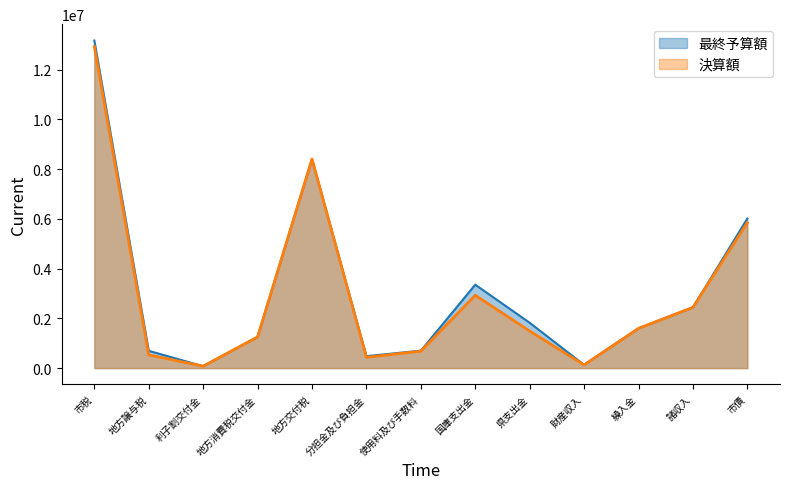

Where is the first local minimum for 最終予算額?

利子割交付金